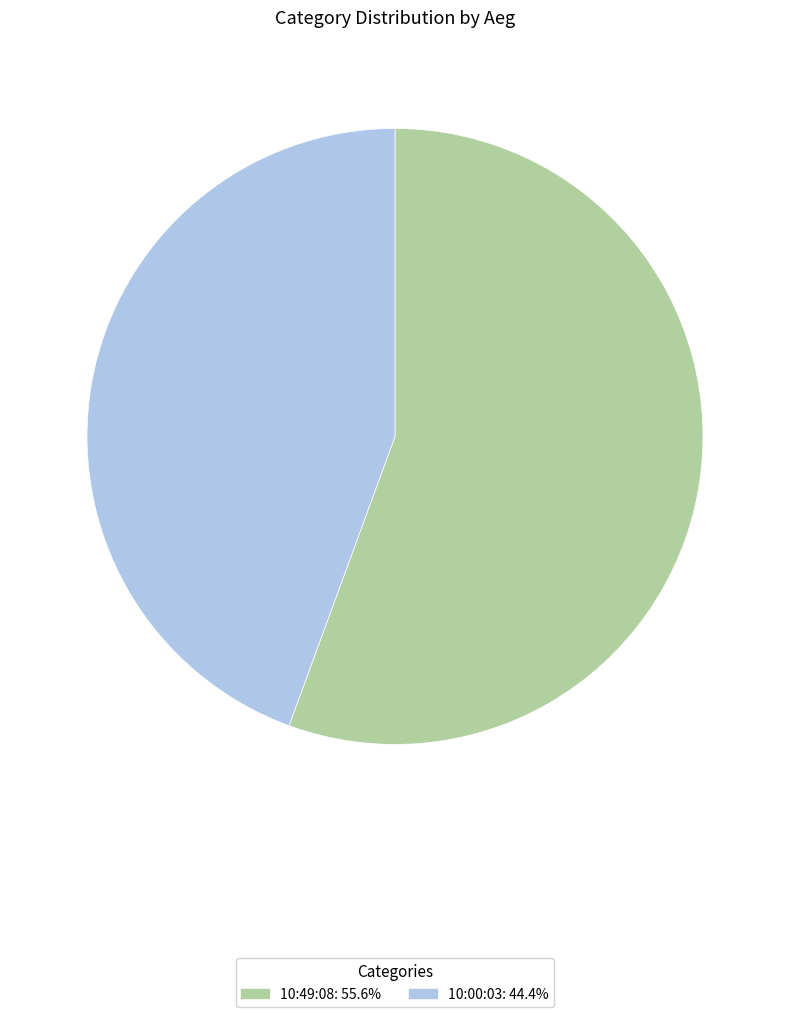

What is the largest slice in the pie chart?

10:49:08